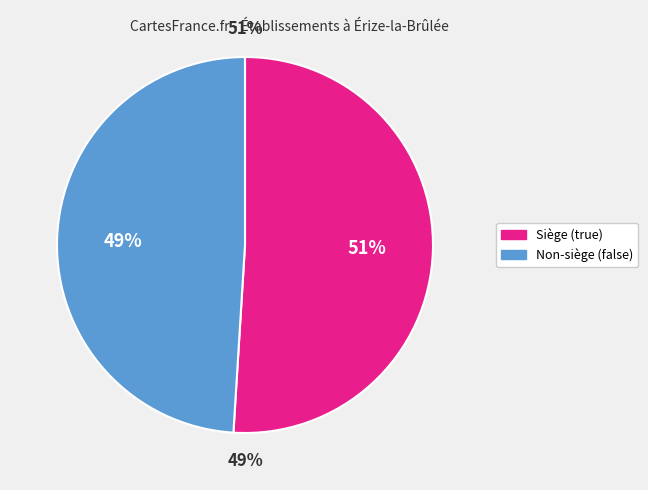

Rank the categories by value from lowest to highest.

false, true